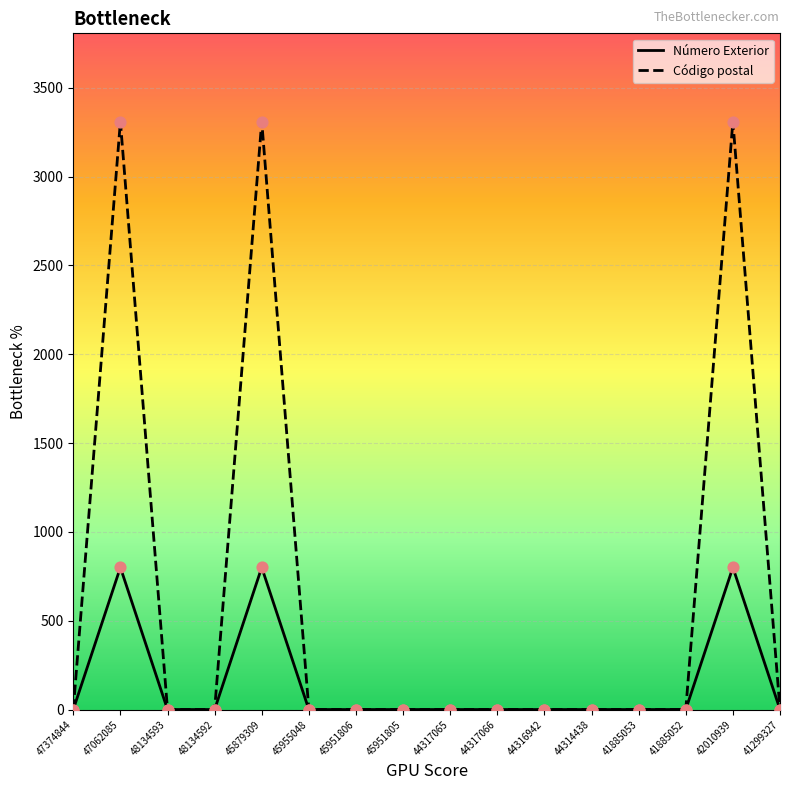

What are all the series names shown in the legend?

Número Exterior, Código postal